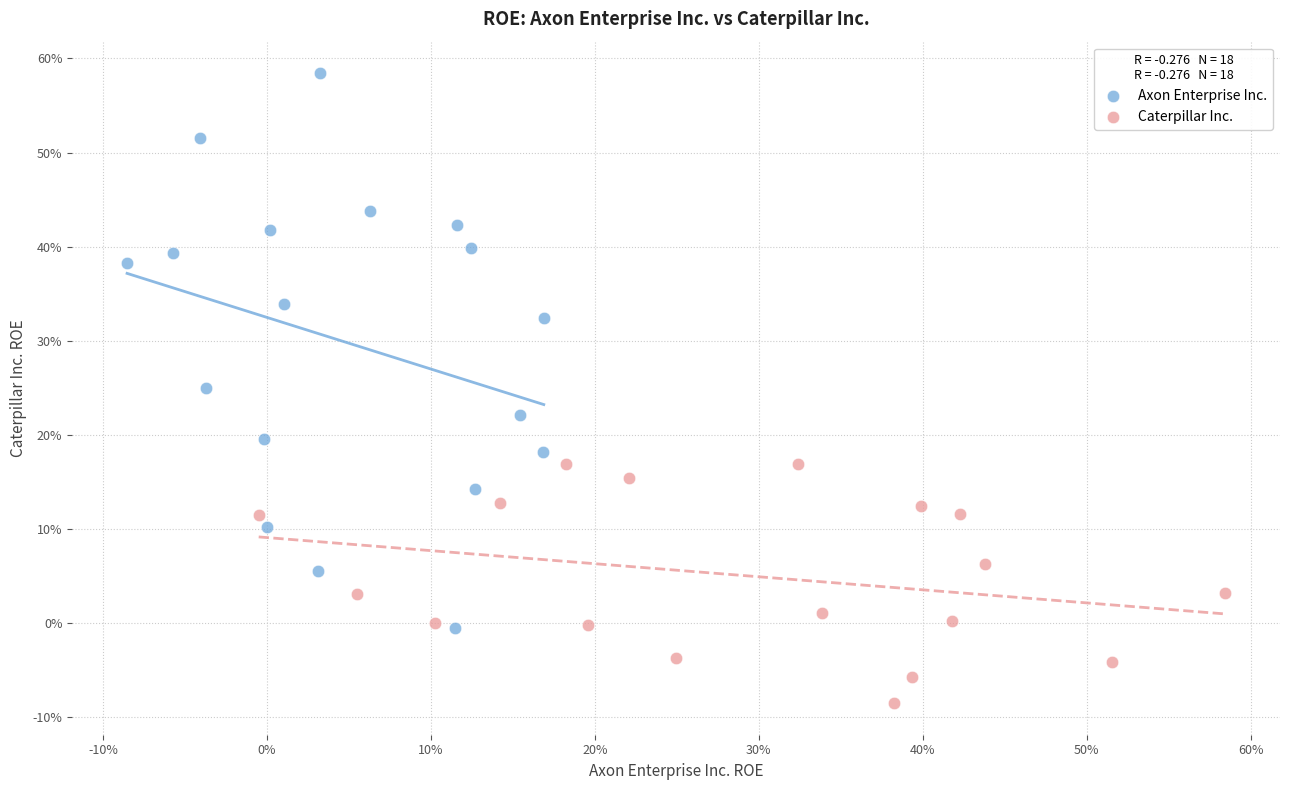

What are all the series names shown in the legend?

Axon Enterprise Inc., Caterpillar Inc.